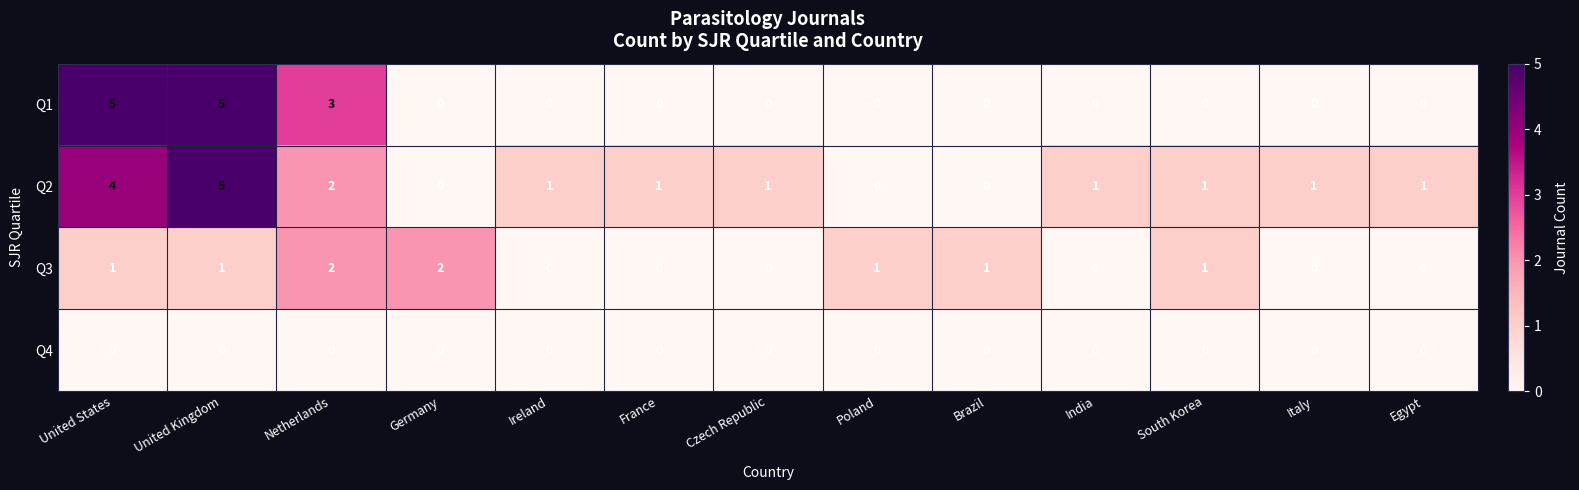

Count the number of categories in the chart.

13